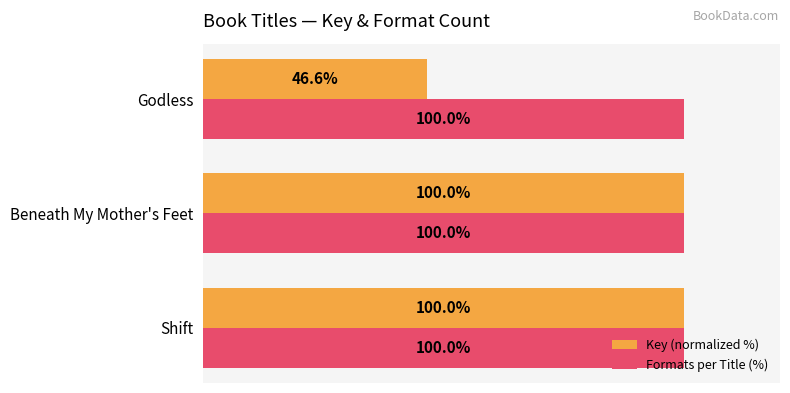

Between Beneath My Mother's Feet and Godless, which series saw the biggest shift?

Key (normalized %)